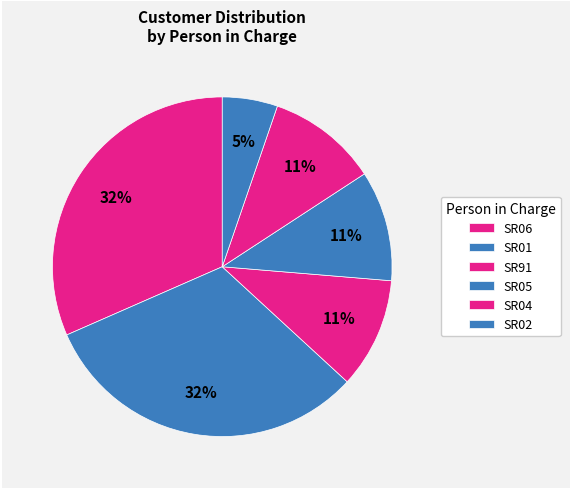

How many segments does this pie chart have?

6